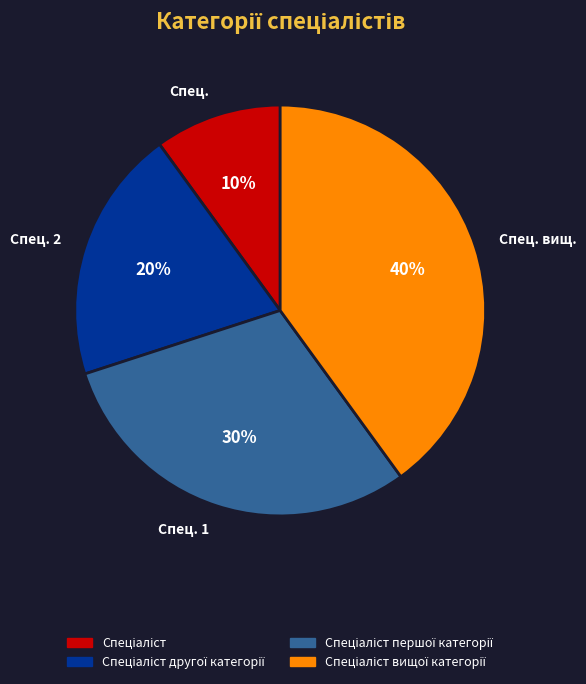

Count the number of slices in the pie.

4